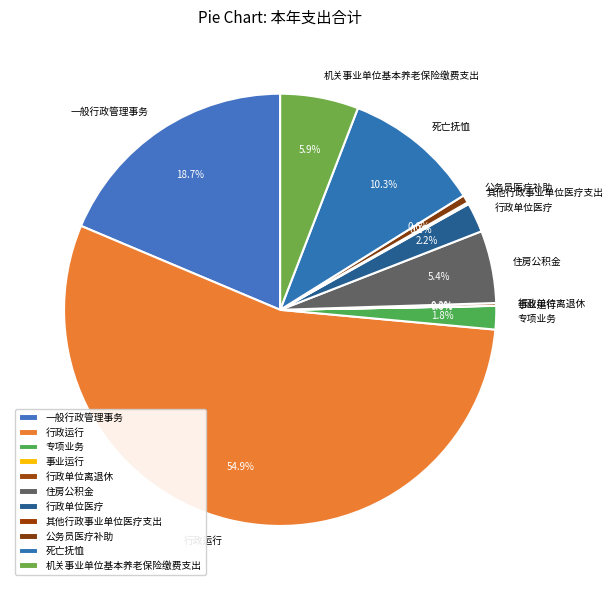

Combined, what portion of the pie is 机关事业单位基本养老保险缴费支出 and 行政运行?

60.7%